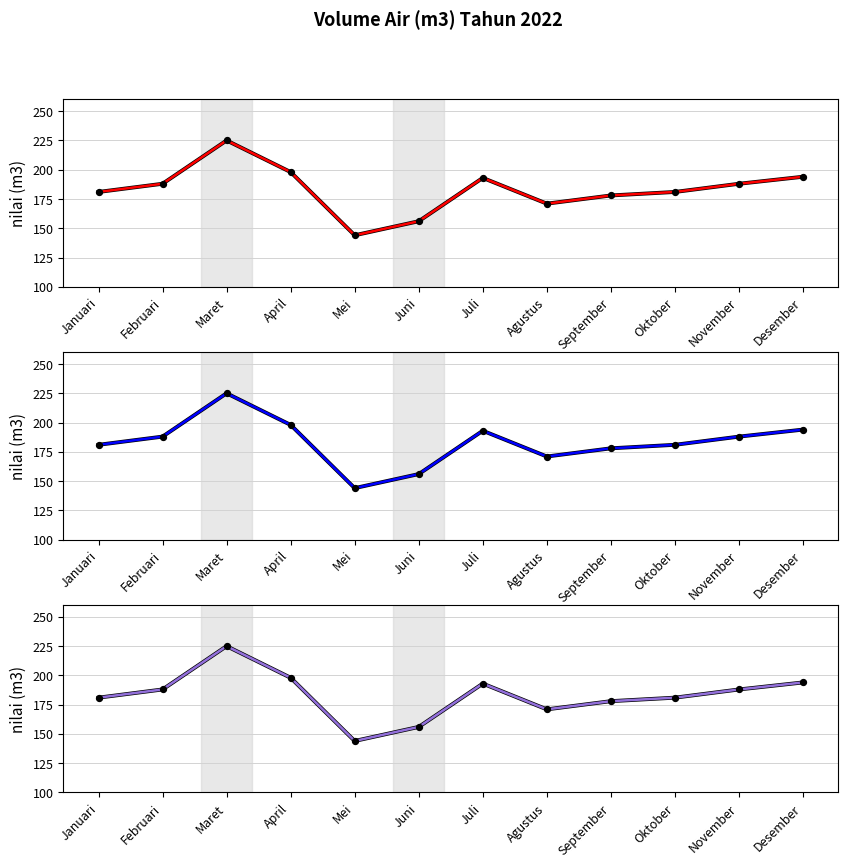

What is the change in value from Maret to September?

-47